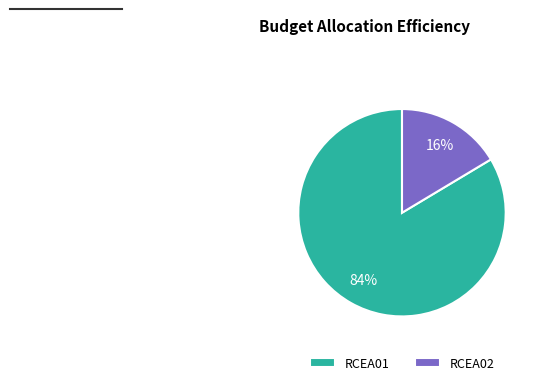

Combined, do RCEA01 and RCEA02 account for over 50%?

Yes